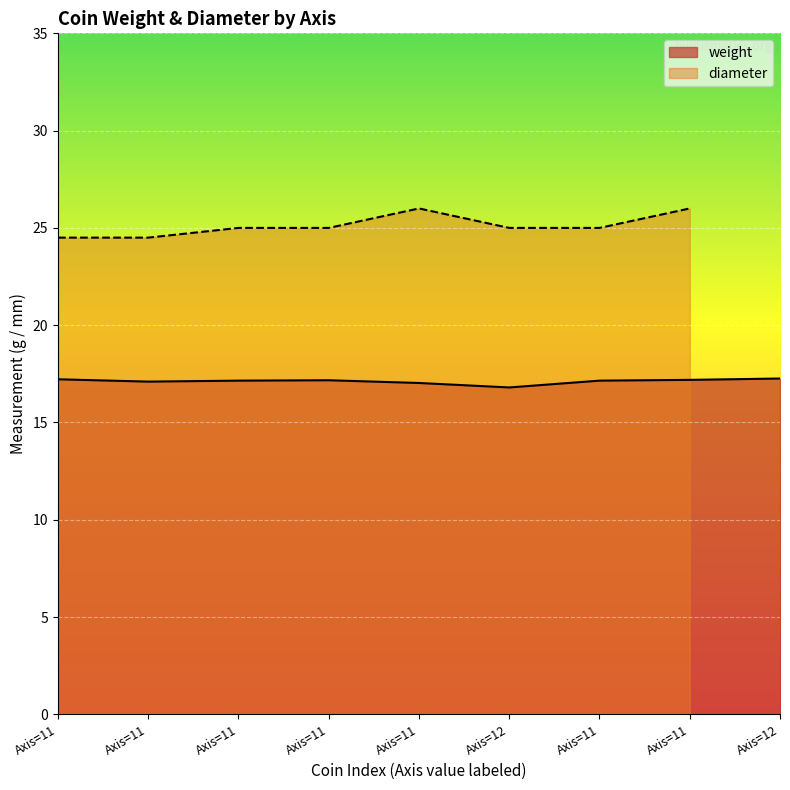

What is the difference between the second highest and minimum values?

0.4